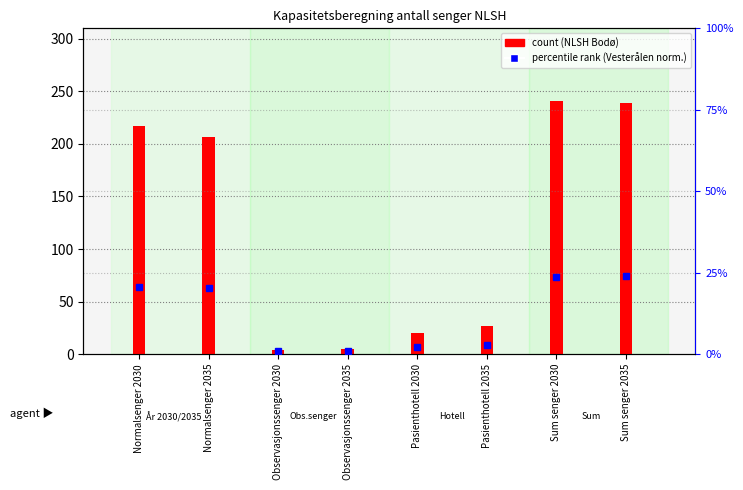

What is the average value of the NLSH Vesterålen (norm) series?

11.9